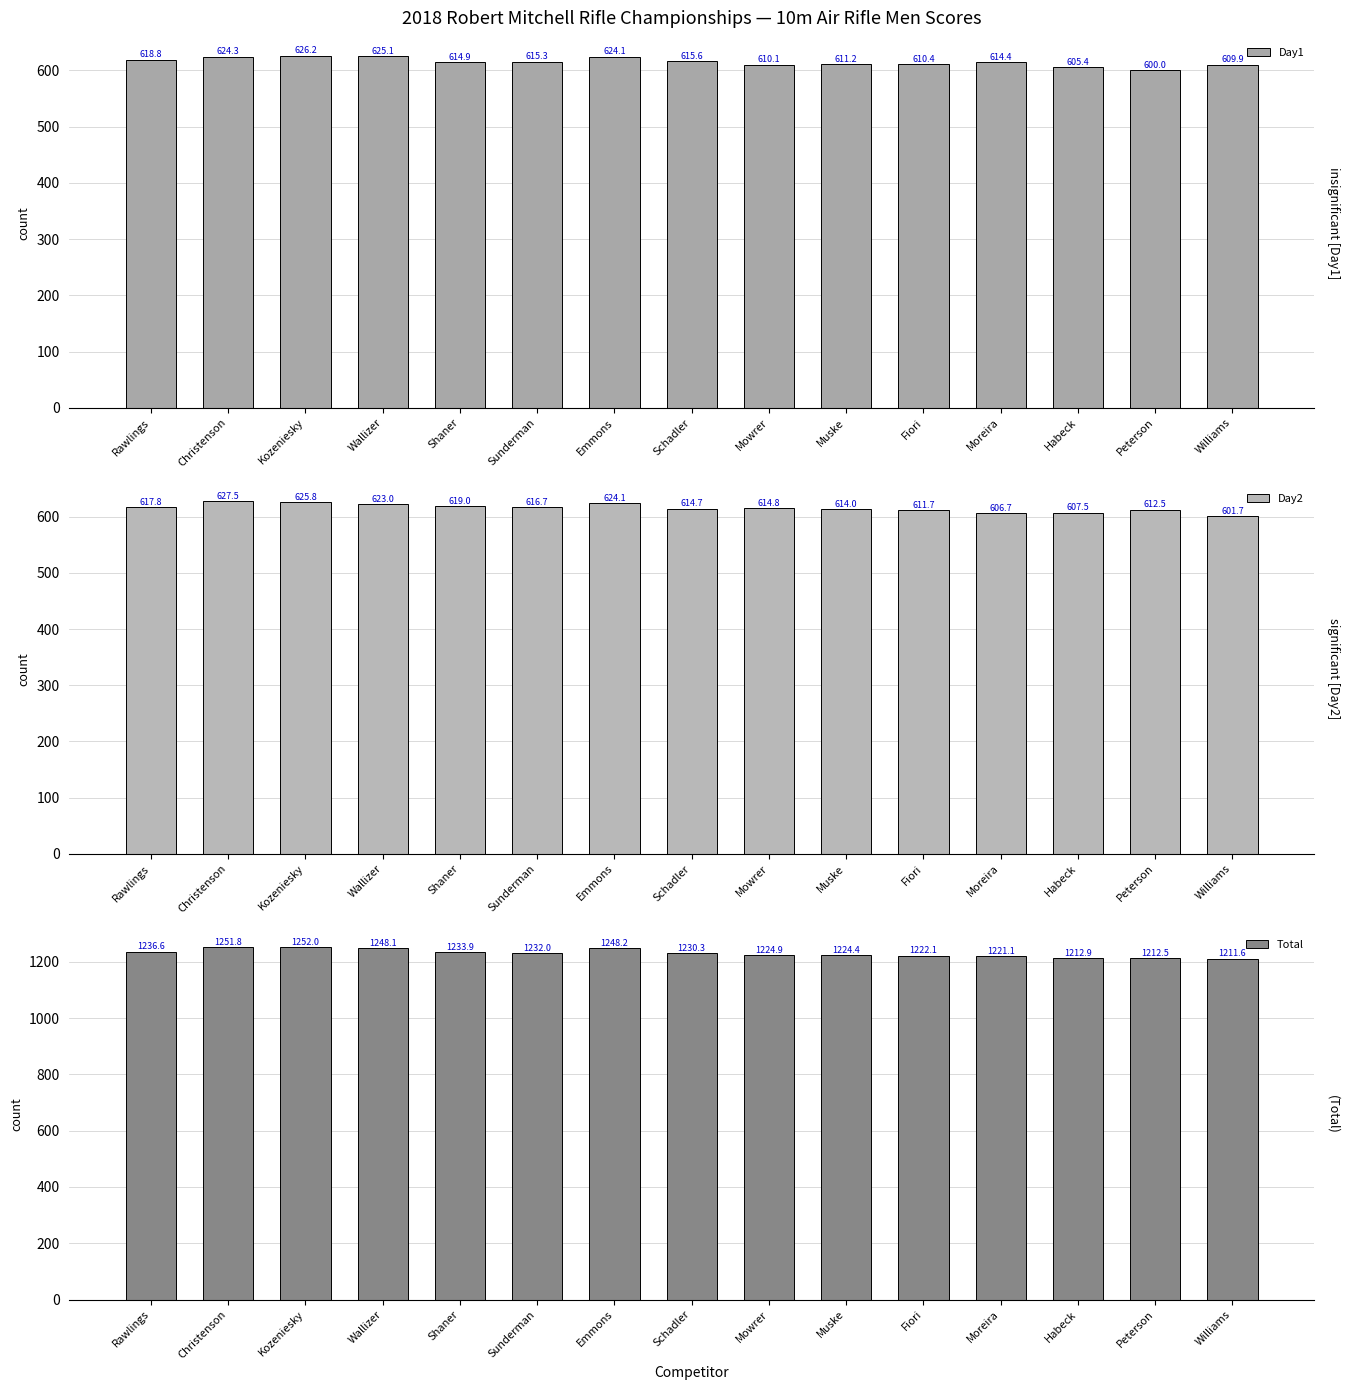

Between Fiori and Sunderman, which is larger?

Sunderman